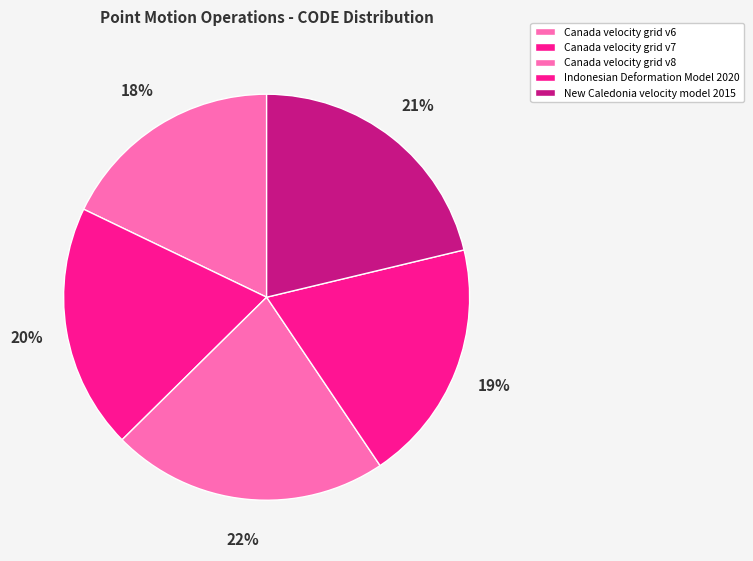

Count the number of slices in the pie.

5